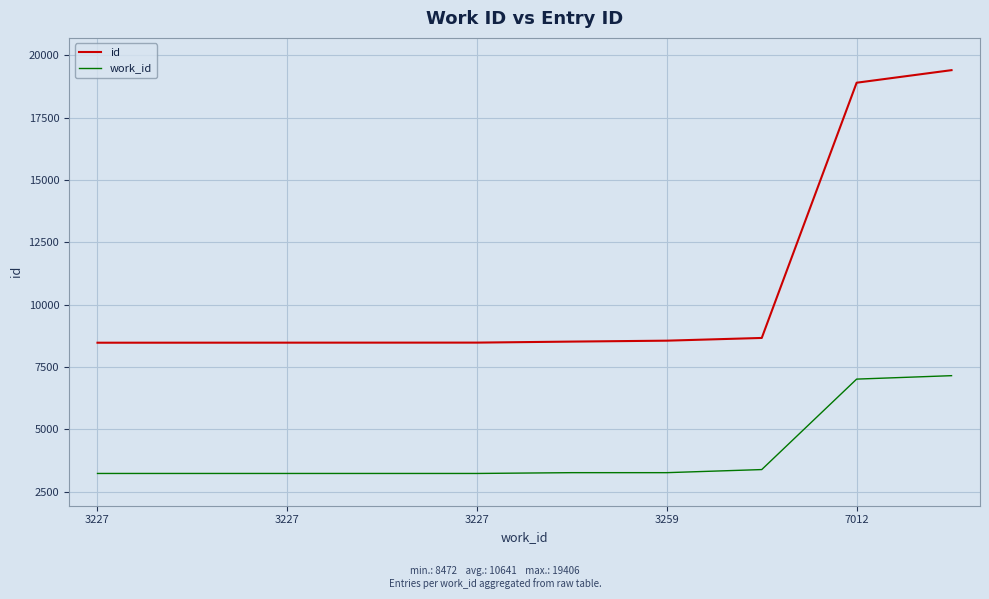

What is the smallest value displayed?

3227